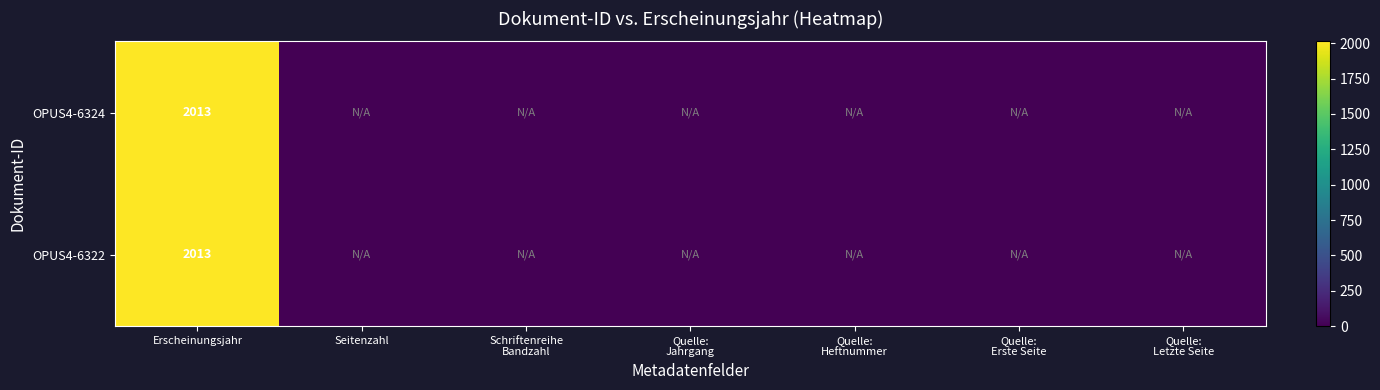

True or false: OPUS4-6324 has a value of 3184 at Erscheinungsjahr.

False